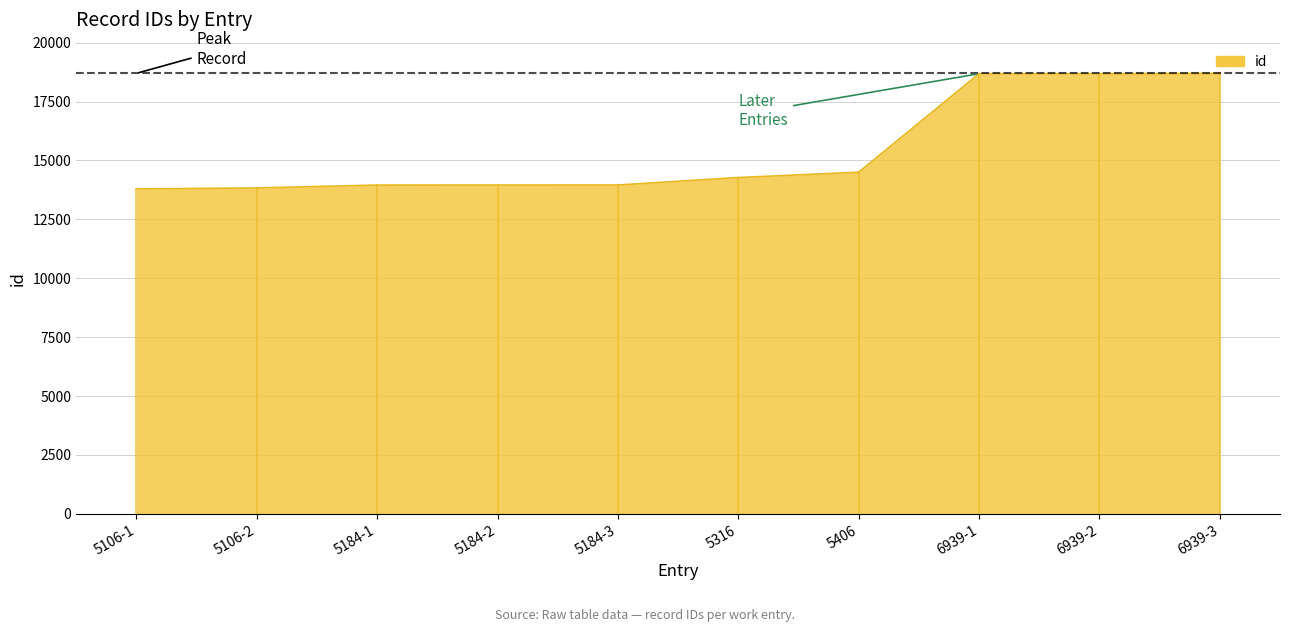

What is the change in value from 5184-3 to 6939-3?

+4739